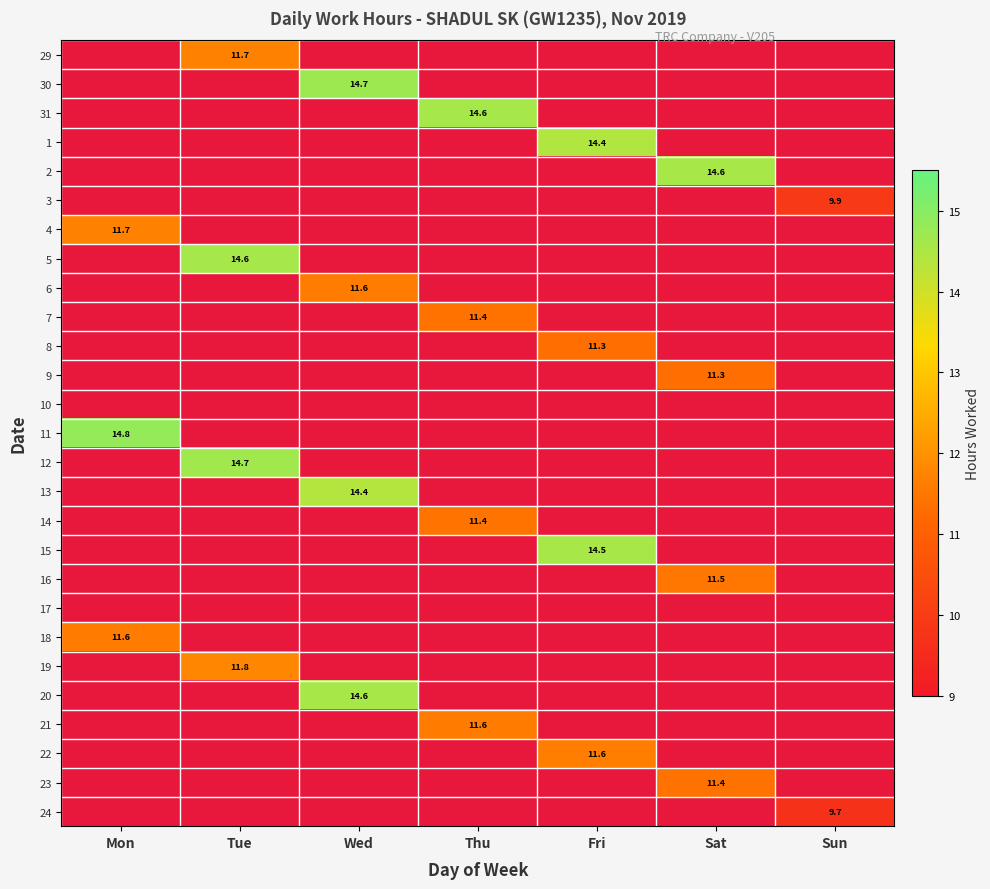

True or false: 24 has a value of 9.7 at Sun.

True